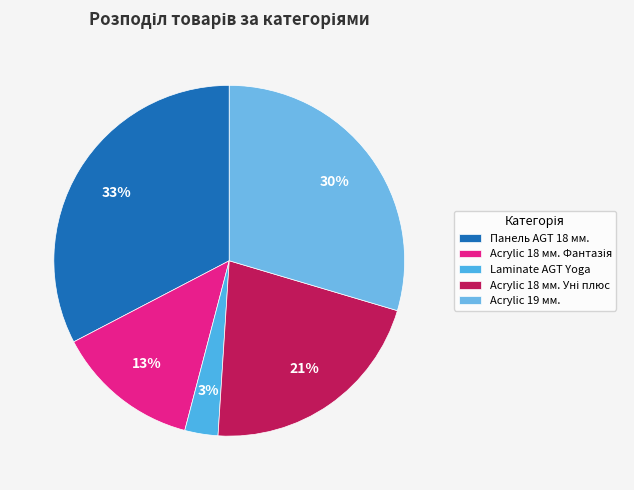

To the nearest percent, what is the average slice percentage?

20%